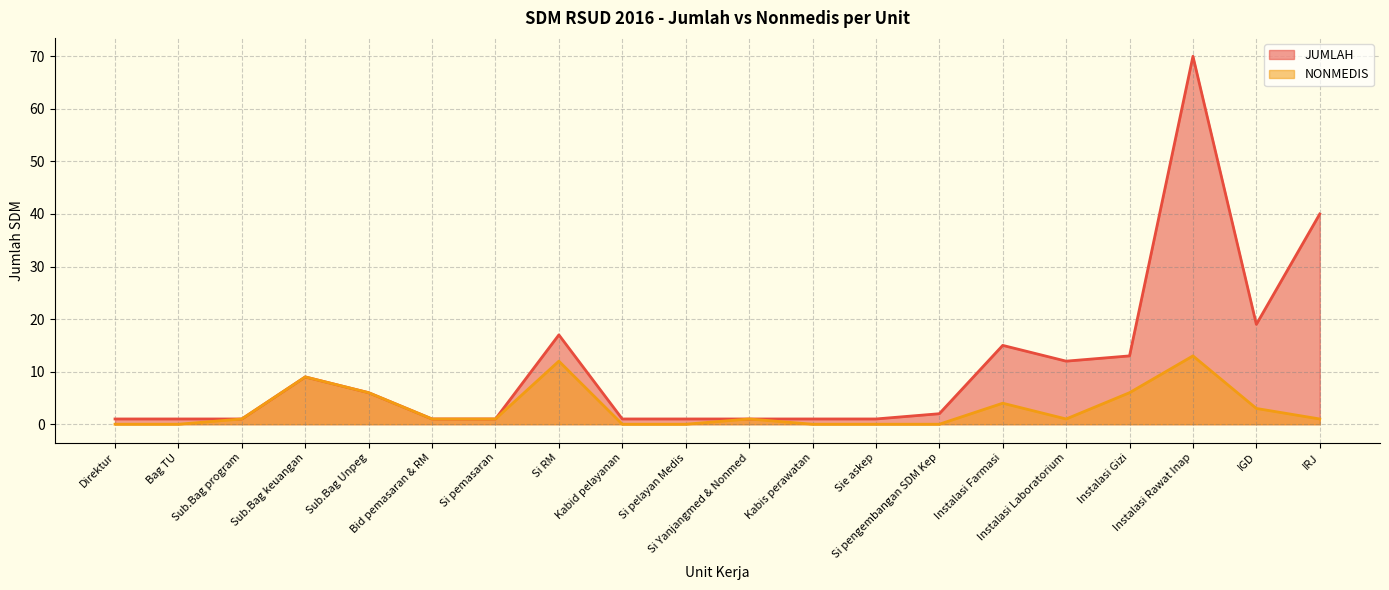

Where is JUMLAH nearest to the value 35?

IRJ